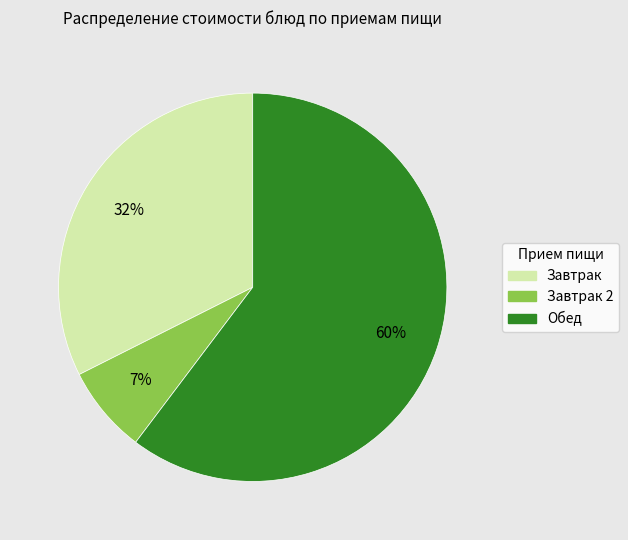

To the nearest percent, what is the average slice percentage?

33%